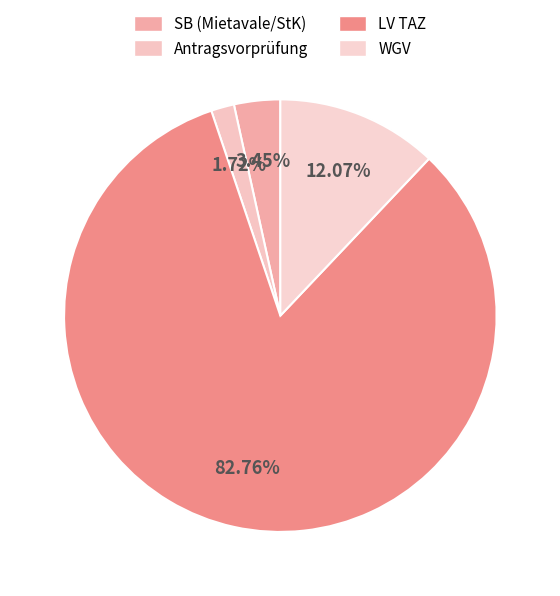

How many slices are in this pie chart?

4